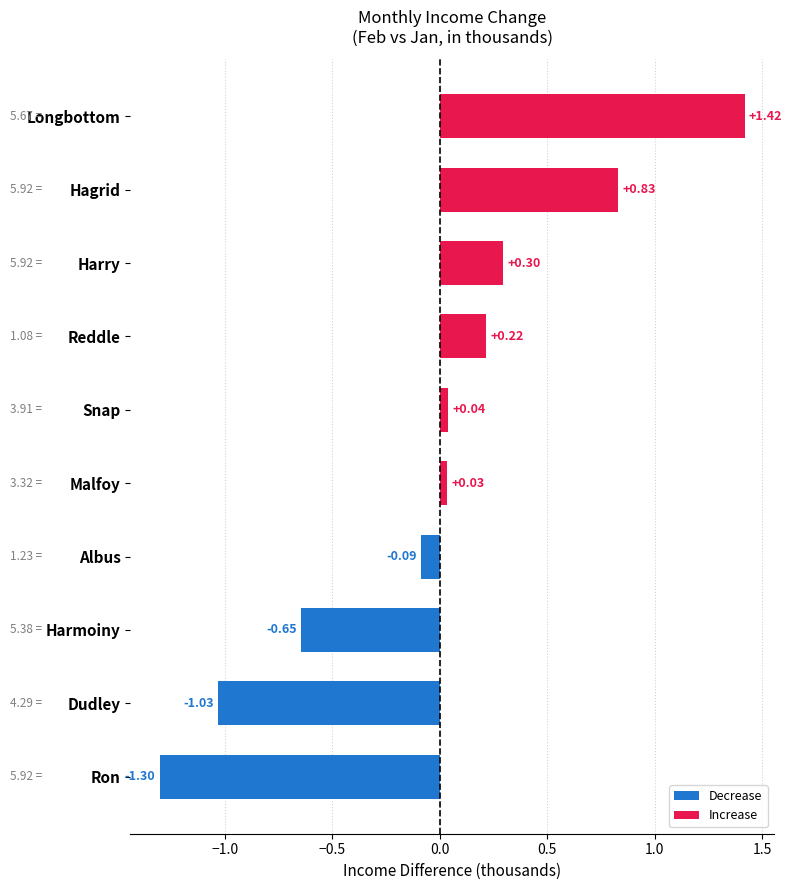

What is the change in value from Snap to Reddle?

+0.2